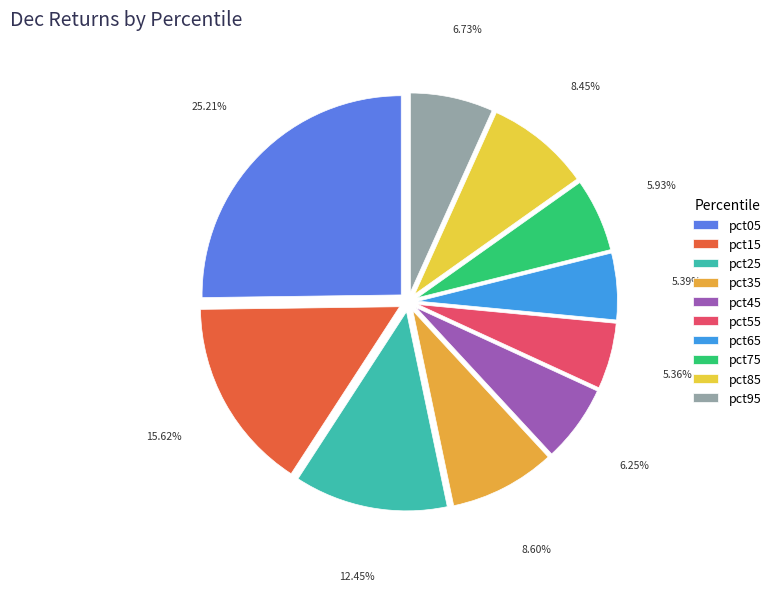

The pct35 slice represents 1% of the pie. True or false?

False